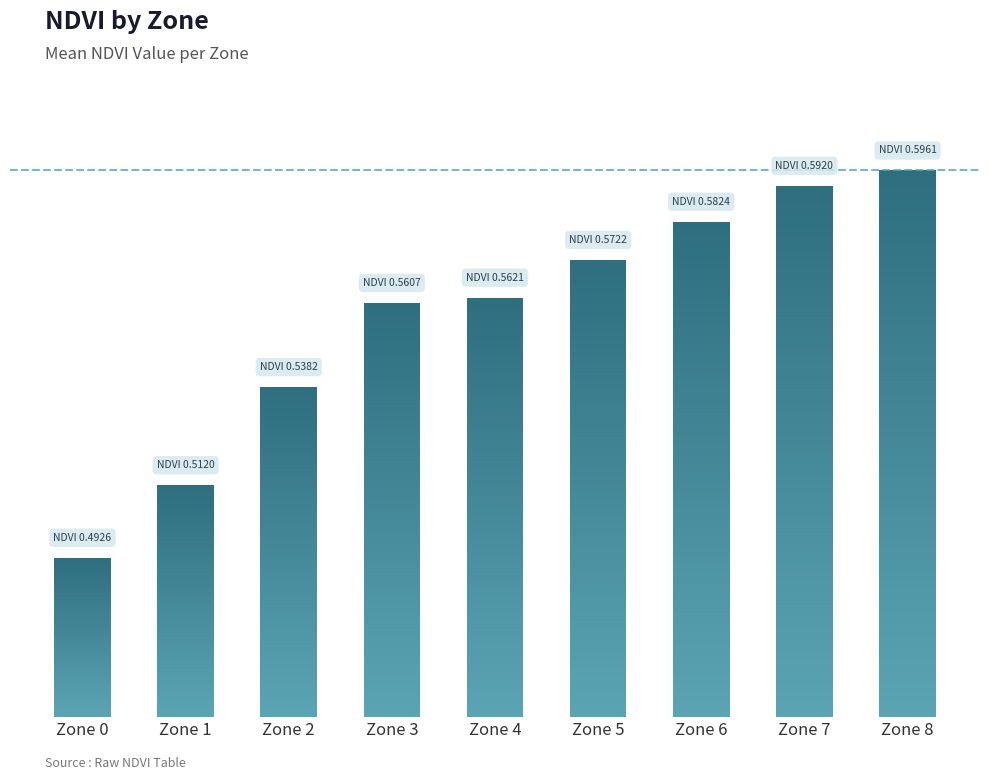

Between Zone 1 and Zone 3, which is larger?

Zone 3